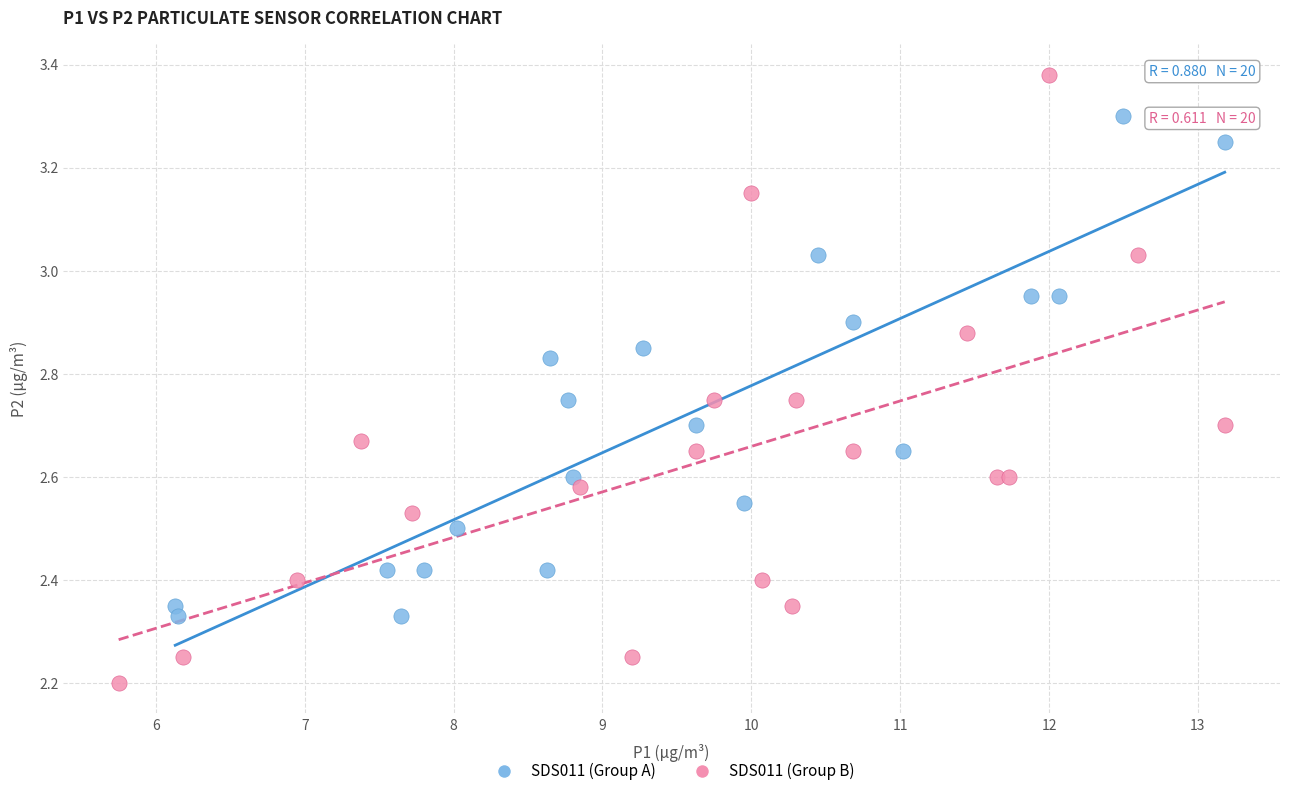

Which series contains the highest Y value?

SDS011 (Group B)